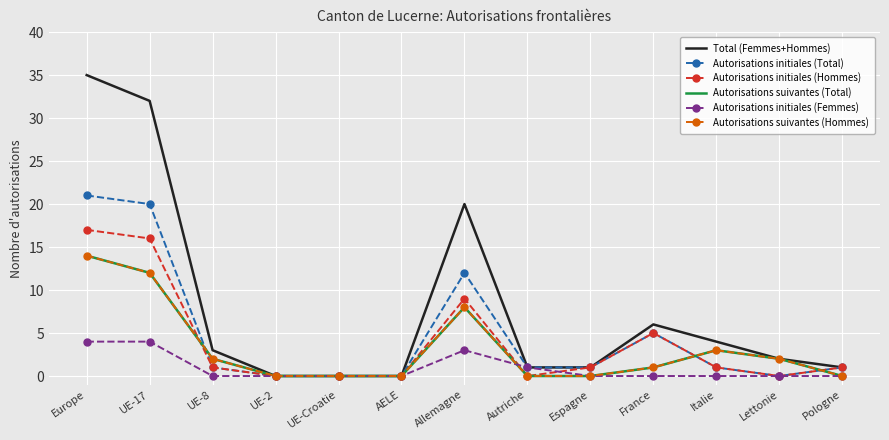

At which category does Autorisations suivantes (Hommes) reach its first local peak?

Allemagne